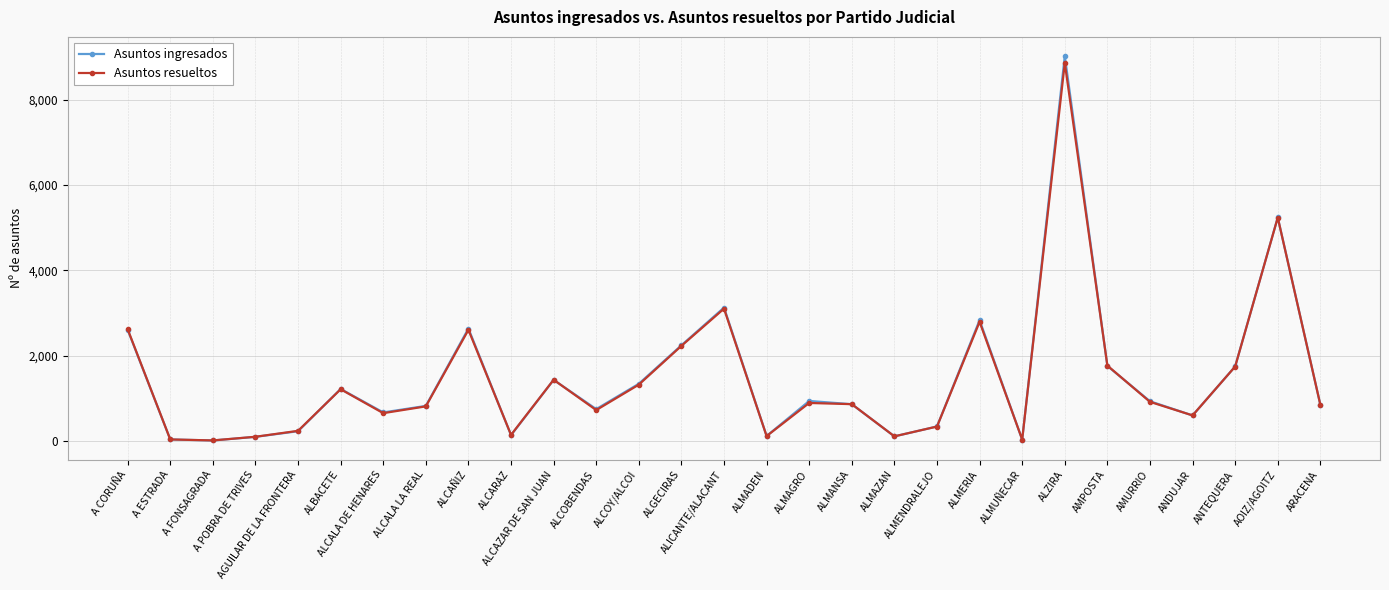

What is the highest value of the Asuntos ingresados series?

9027